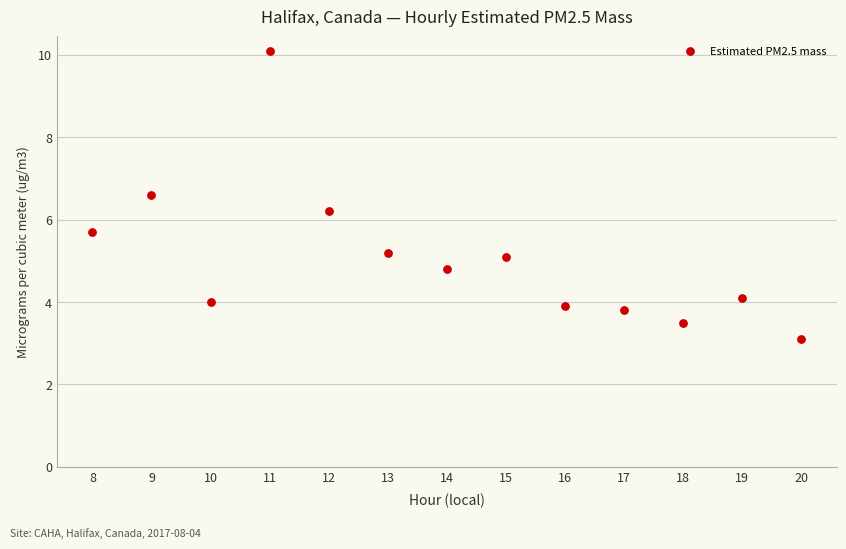

What is the range of X values (max minus min)?

12.0